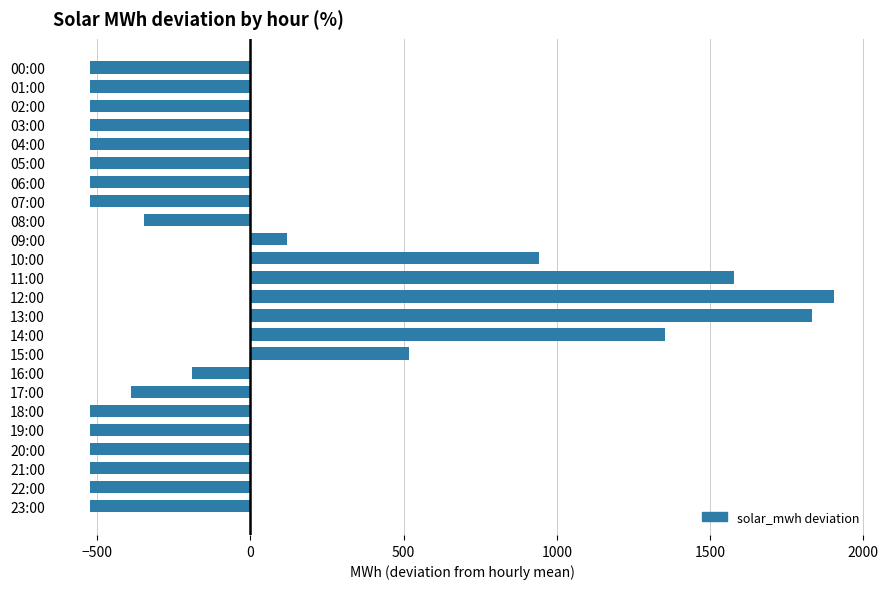

At which label is the value closest to 690?

15:00